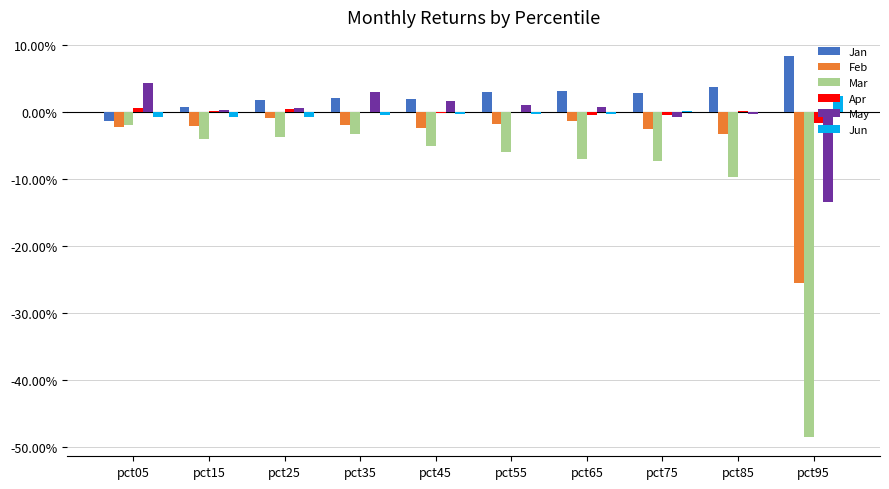

Rank the series at pct75 from lowest to highest value.

Mar, Feb, May, Apr, Jun, Jan